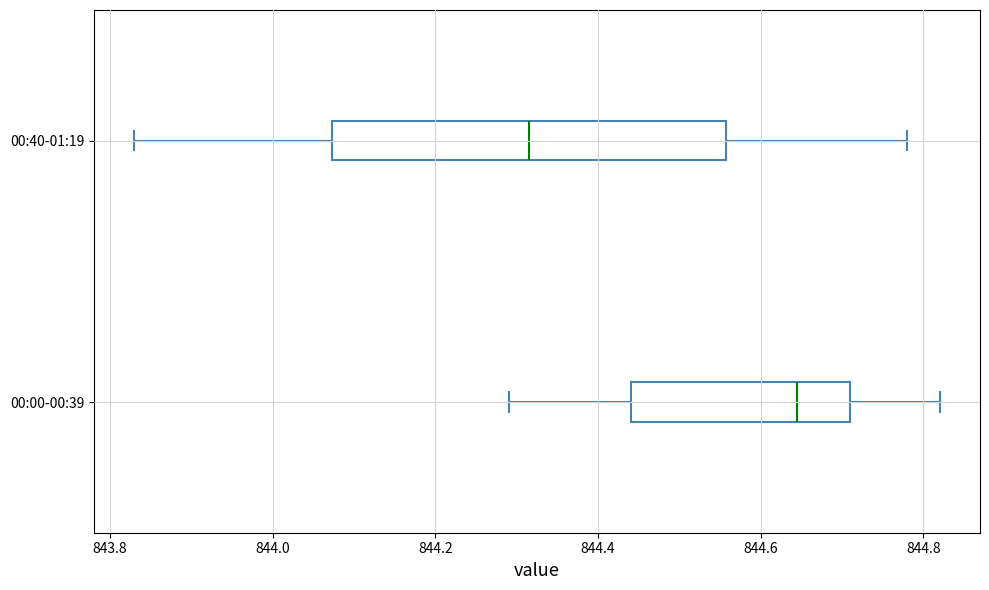

Reading bottom to top, transcribe this box plot: for each box, give where its median line is, the range the box spans, and where its two whiskers end, as read against the x-axis. The values are not printed on the chart, so give them approximately, as read against the axis.

00:00-00:39: median 844.64, box 844.44 to 844.72, whiskers 844.30 to 844.82
00:40-01:19: median 844.32, box 844.08 to 844.56, whiskers 843.84 to 844.78